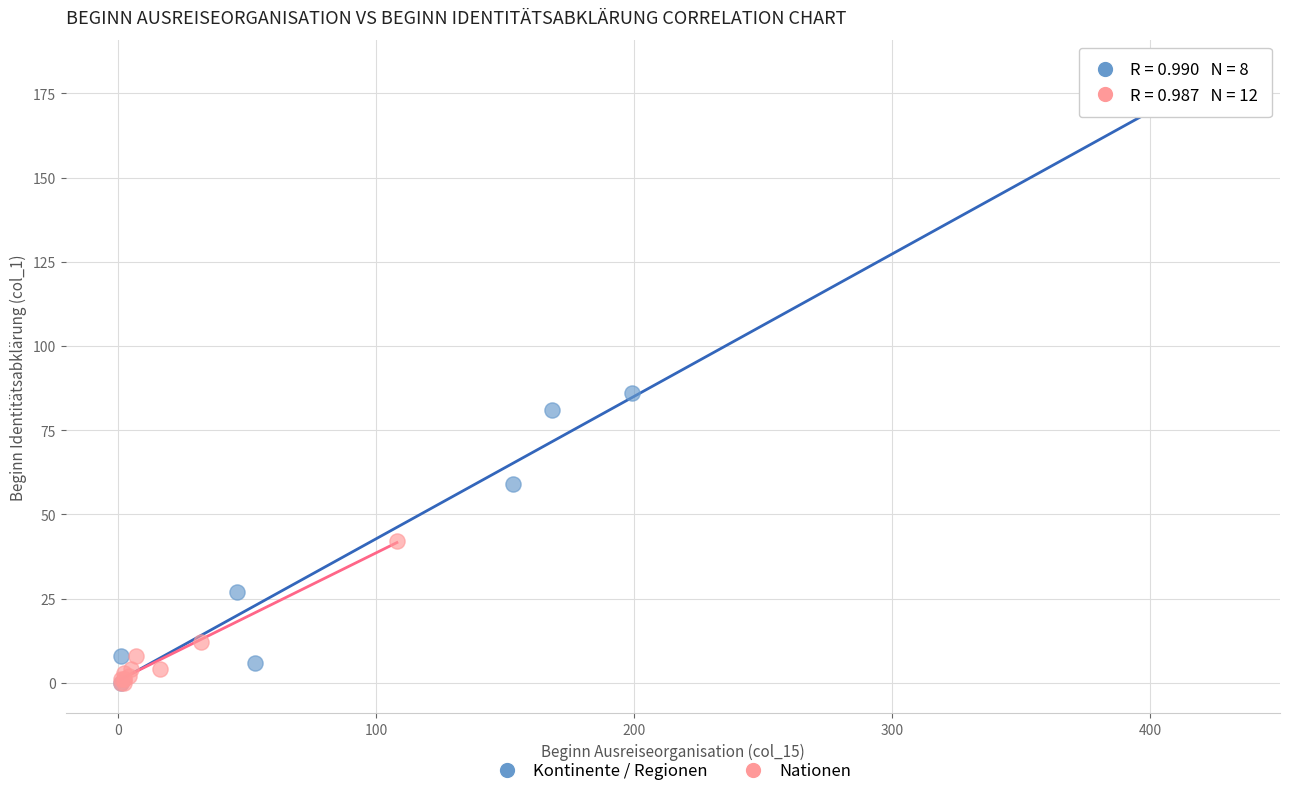

Which series has the widest spread of Y values?

Kontinente / Regionen